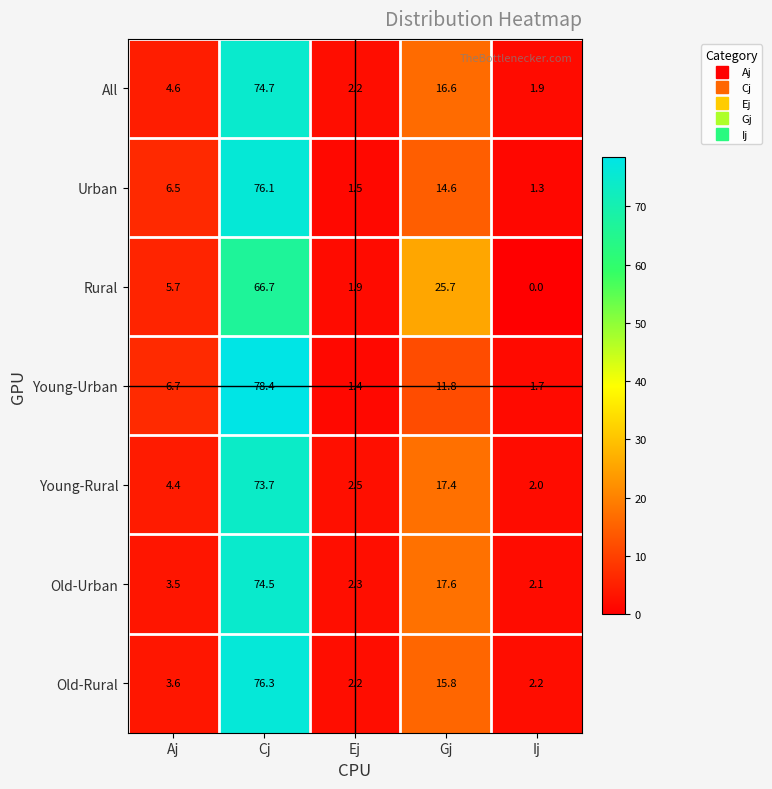

What is the difference between the highest and lowest values at Ej?

1.1